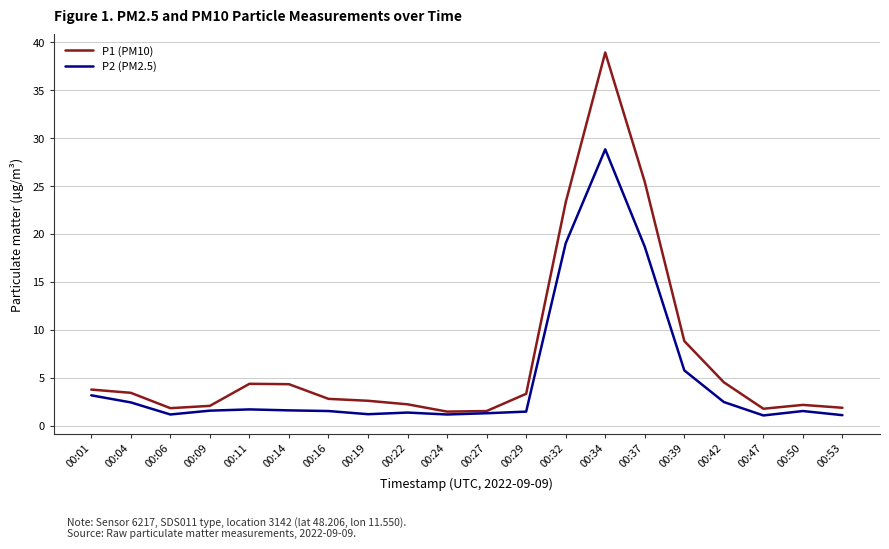

What is the lowest value of the P2 (PM2.5) series?

1.1